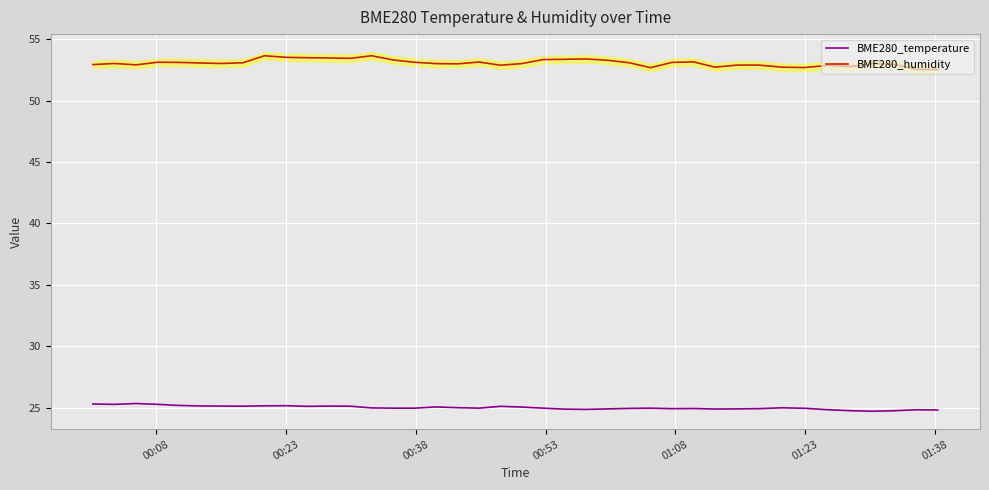

What is the difference between the maximum and minimum values in the BME280_humidity series?

1.1